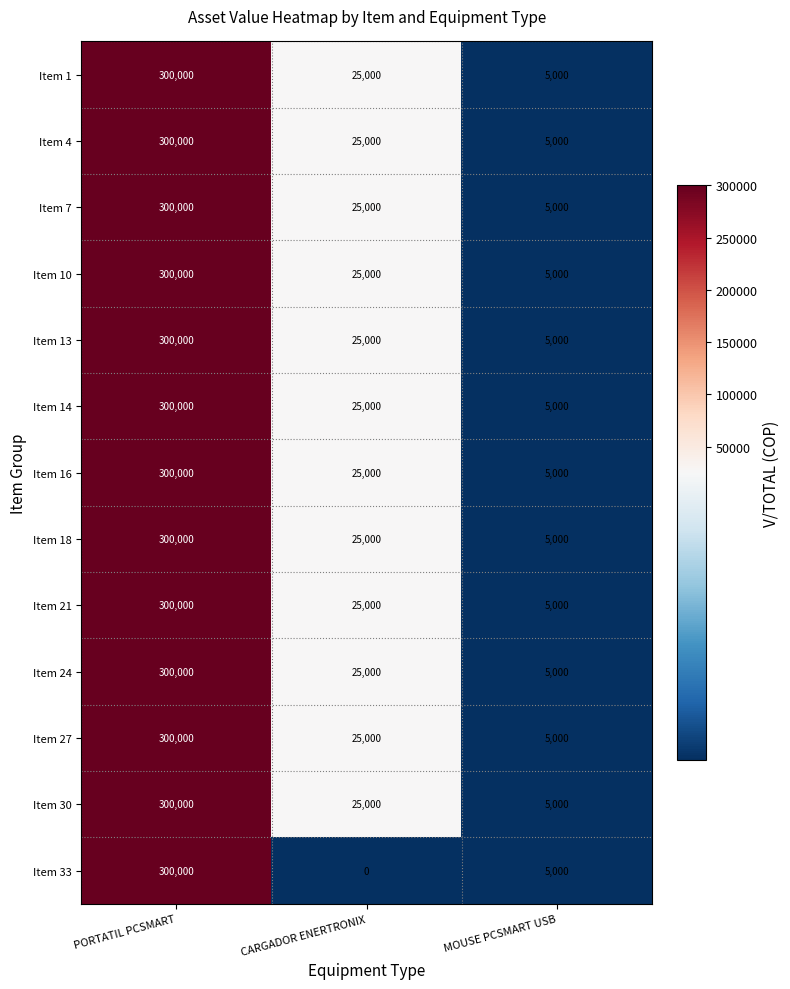

List the labels in order of Item 24 value, largest first.

PORTATIL PCSMART, CARGADOR ENERTRONIX, MOUSE PCSMART USB